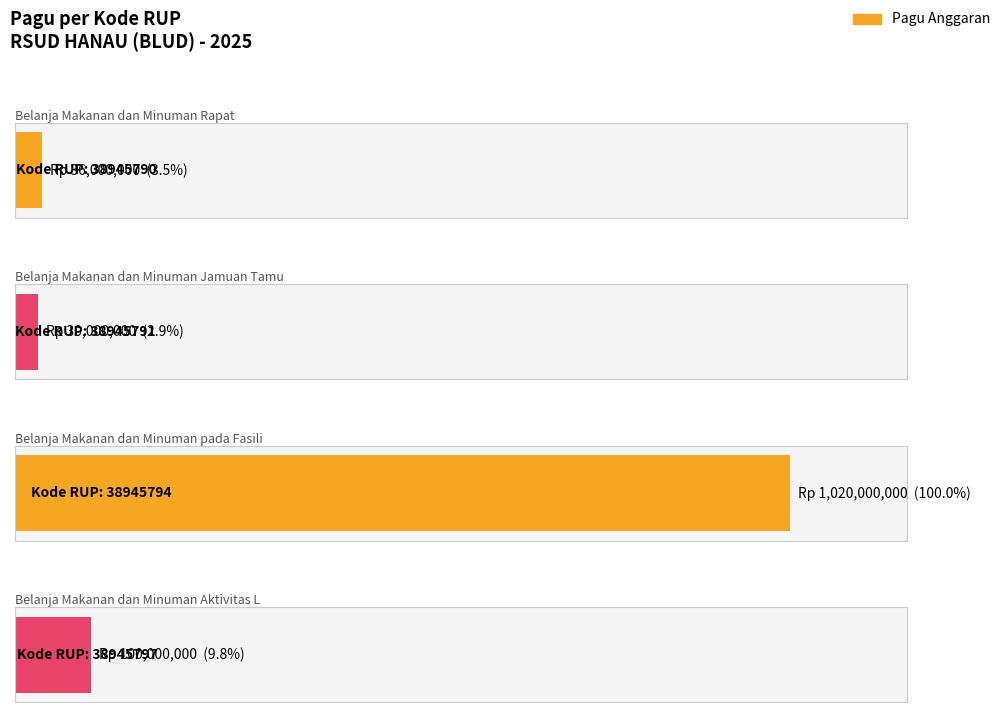

The chart shows a value of 1020000000 at 38945794. True or false?

True